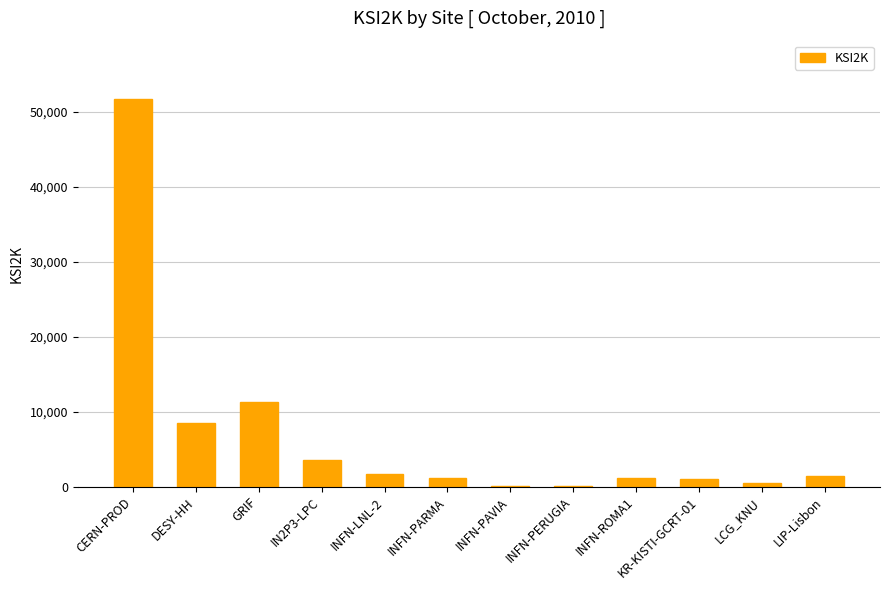

Which label corresponds to the largest value in the chart?

CERN-PROD